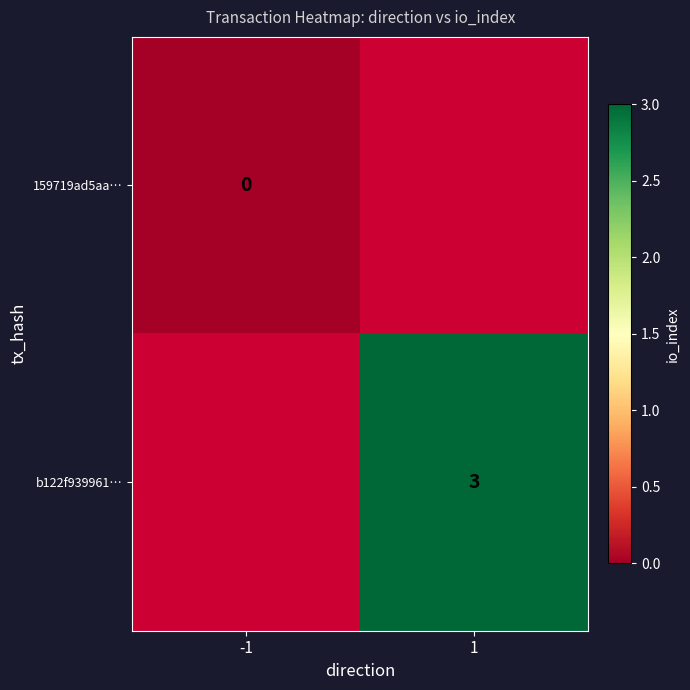

Is it true that b122f939961… equals 3 at 1?

True